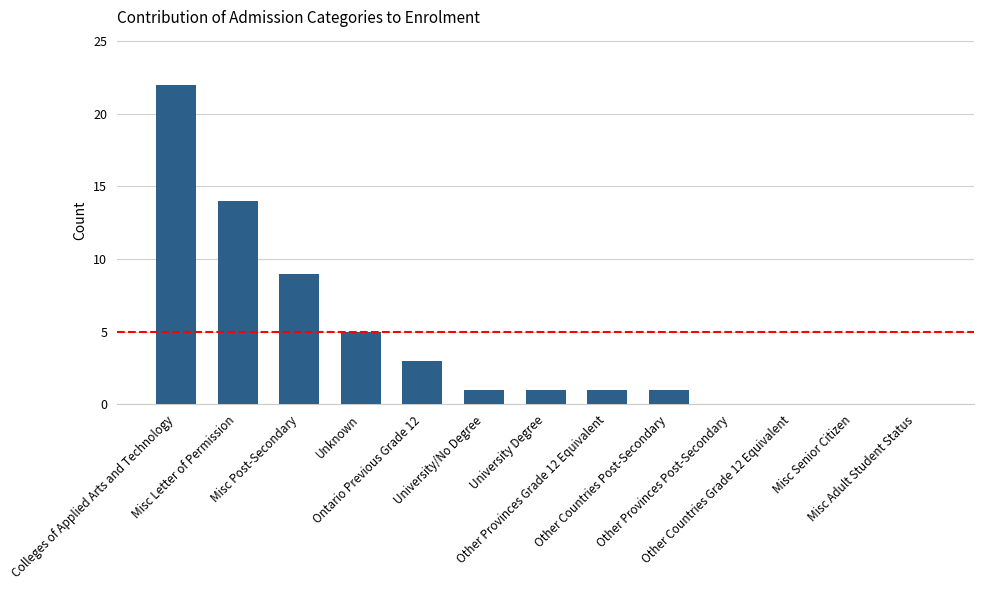

What is the sum of all values?

57